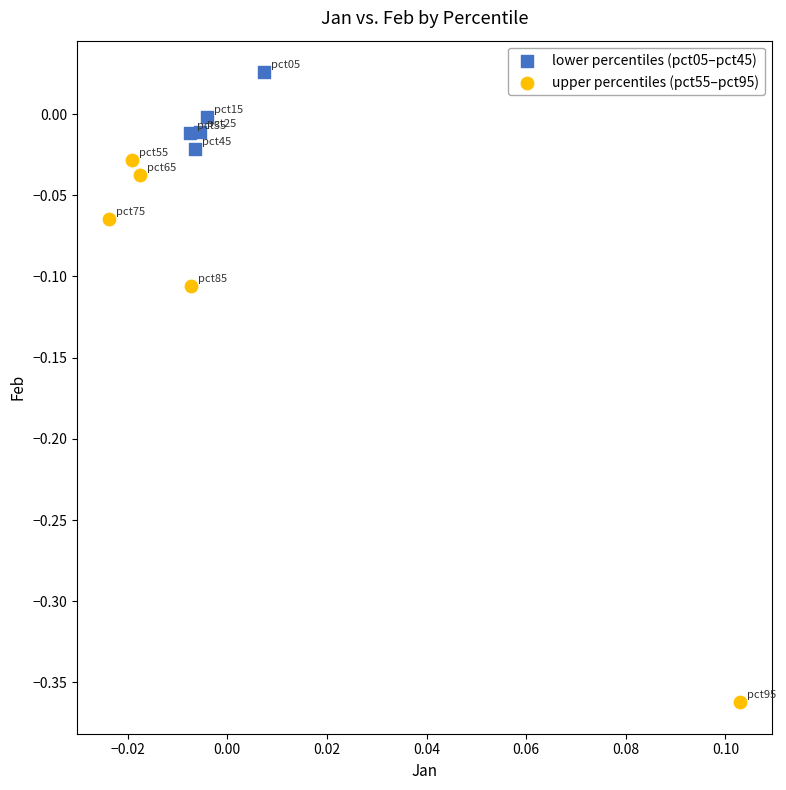

What are all the series names shown in the legend?

lower percentiles (pct05–pct45), upper percentiles (pct55–pct95)